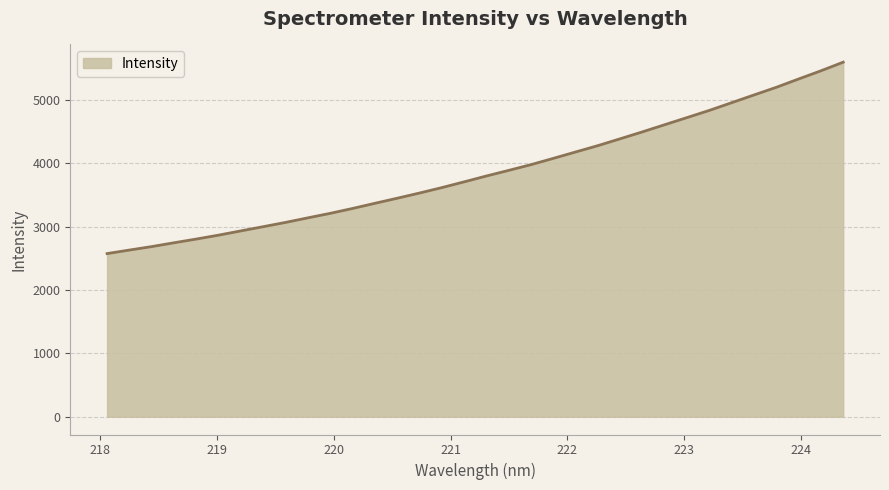

What is the difference between the maximum and minimum values?

3018.7